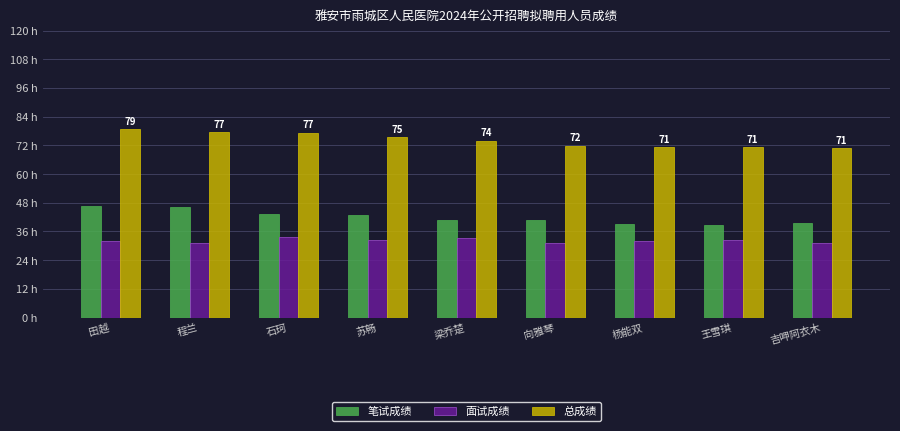

Reading left to right, what are all the values shown in this chart?

笔试成绩: 46.8	46.2	43.5	42.9	40.8	40.8	39.3	38.7	39.6
面试成绩: 31.9	31.3	33.8	32.5	33.1	31.1	32.0	32.5	31.4
总成绩: 78.8	77.5	77.3	75.3	74.0	71.9	71.3	71.2	71.0